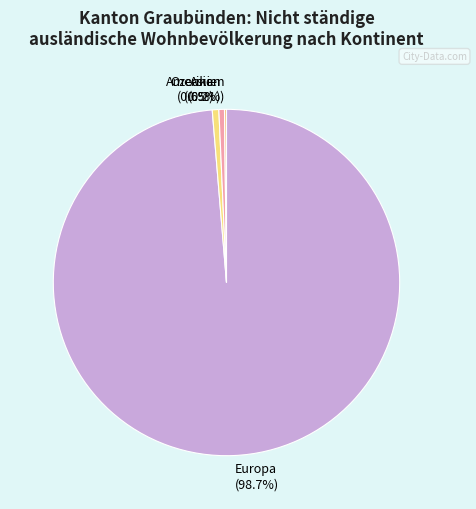

What is the majority slice?

Europa (98.7%)